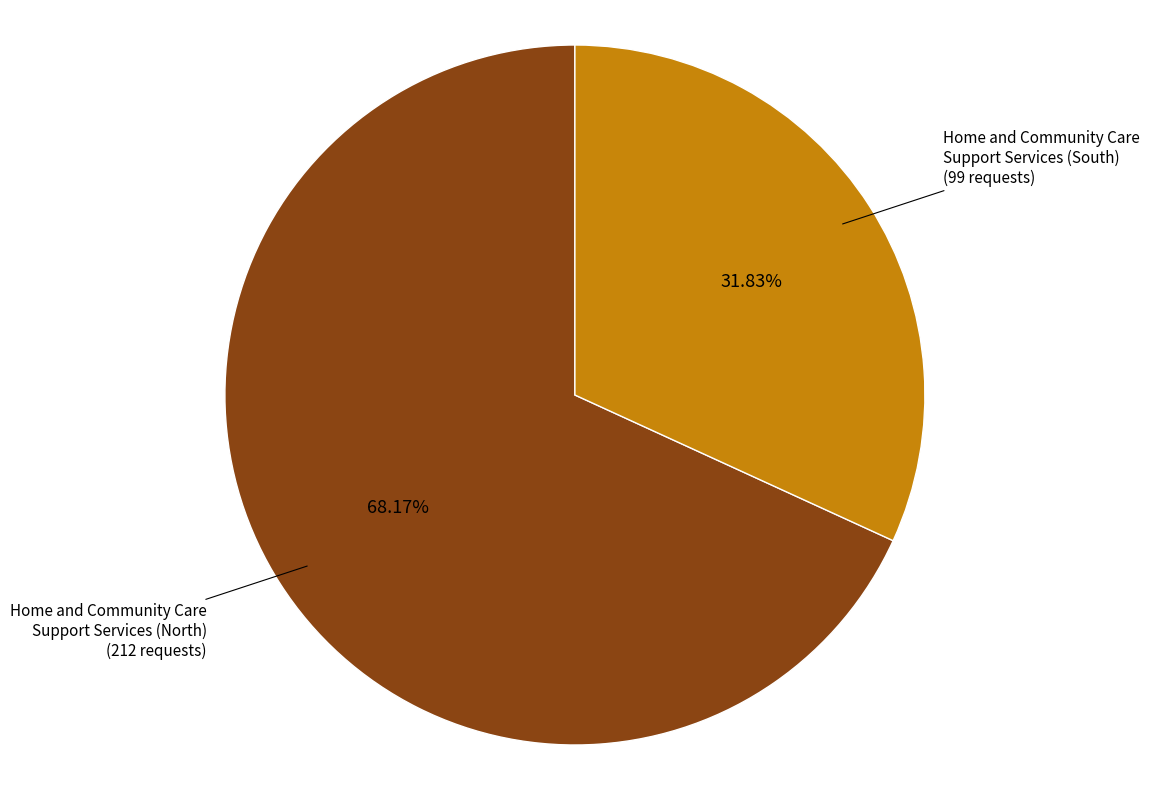

Combined, do Home and Community Care Support Services (South) and Home and Community Care Support Services (North) account for over 50%?

Yes